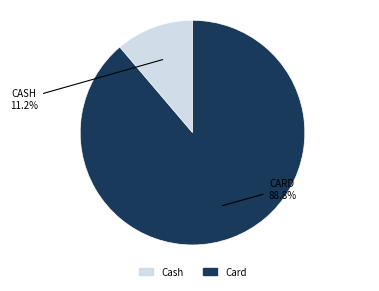

To the nearest percent, what percentage of the pie is Card?

89%